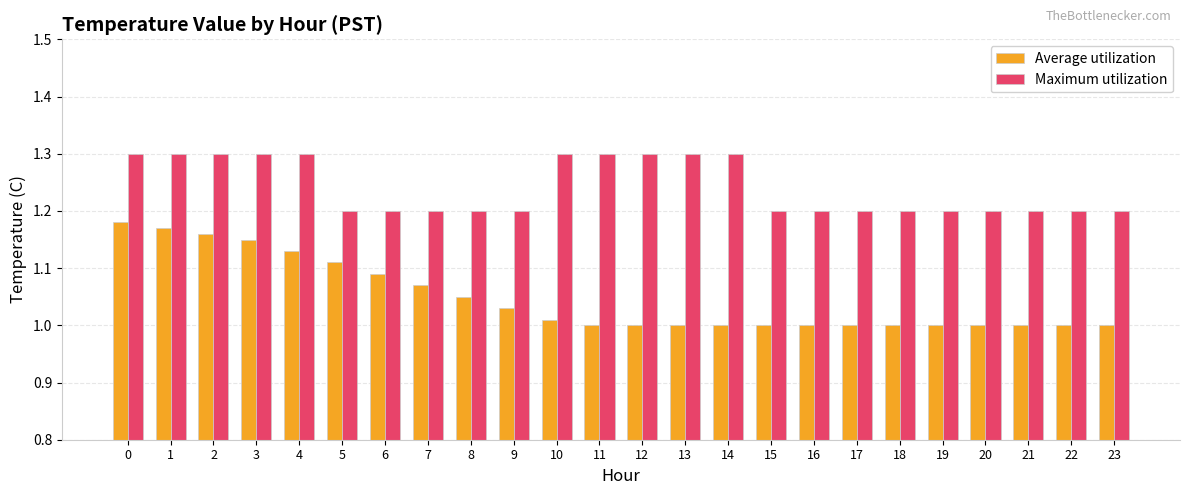

How many groups of bars are there?

24